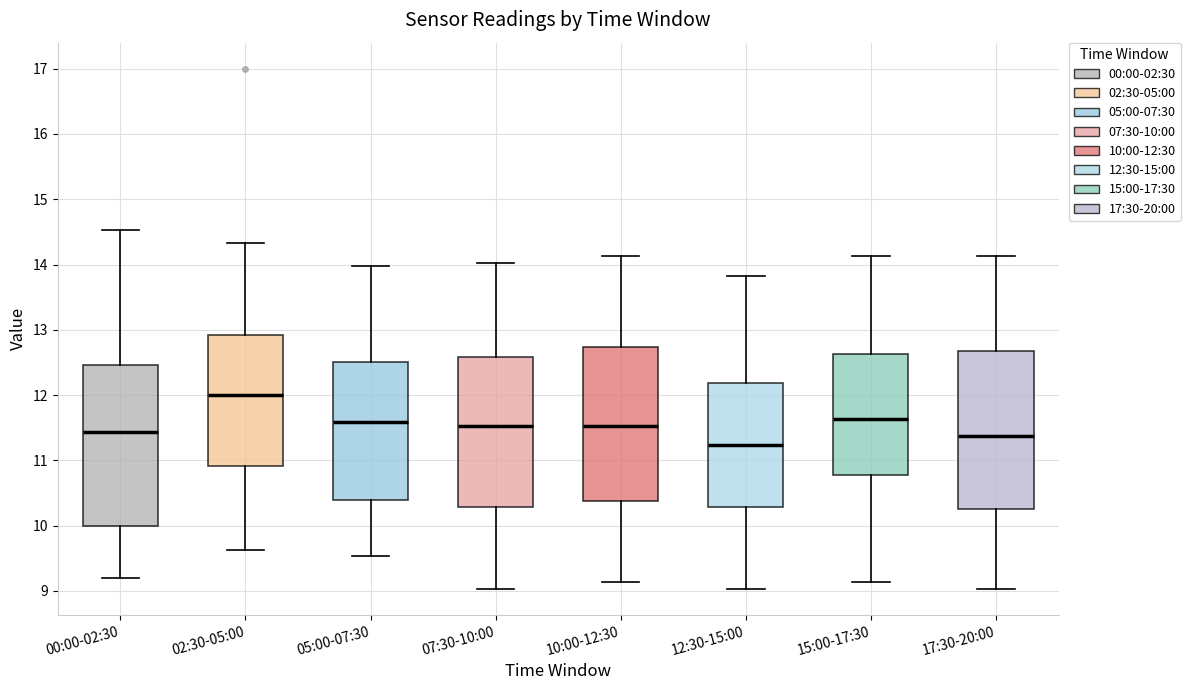

Reading left to right, read every box against the y-axis: the position of its median line, the range the box covers, and the ends of its whiskers. The values are not printed on the chart, so give them approximately, as read against the axis.

00:00-02:30: median 11.4, box 10.0 to 12.5, whiskers 9.2 to 14.5
02:30-05:00: median 12.0, box 10.9 to 12.9, whiskers 9.6 to 14.3
05:00-07:30: median 11.6, box 10.4 to 12.5, whiskers 9.5 to 14.0
07:30-10:00: median 11.5, box 10.3 to 12.6, whiskers 9.0 to 14.0
10:00-12:30: median 11.5, box 10.4 to 12.7, whiskers 9.1 to 14.1
12:30-15:00: median 11.2, box 10.3 to 12.2, whiskers 9.0 to 13.8
15:00-17:30: median 11.6, box 10.8 to 12.6, whiskers 9.1 to 14.1
17:30-20:00: median 11.4, box 10.3 to 12.7, whiskers 9.0 to 14.1